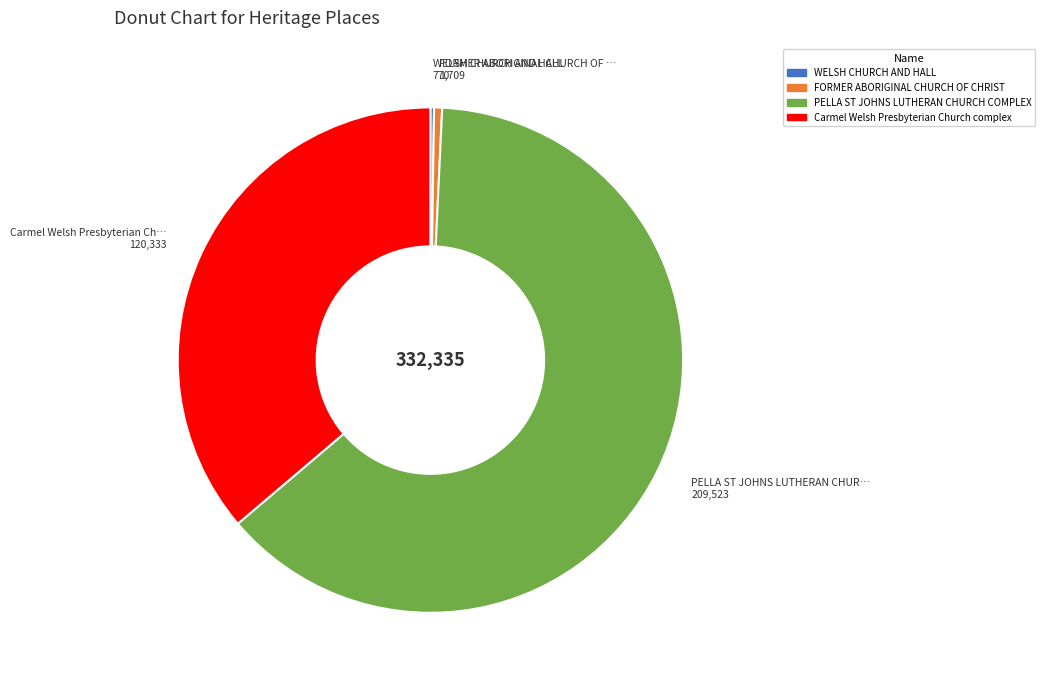

Is FORMER ABORIGINAL CHURCH OF CHRIST the majority of the pie?

No